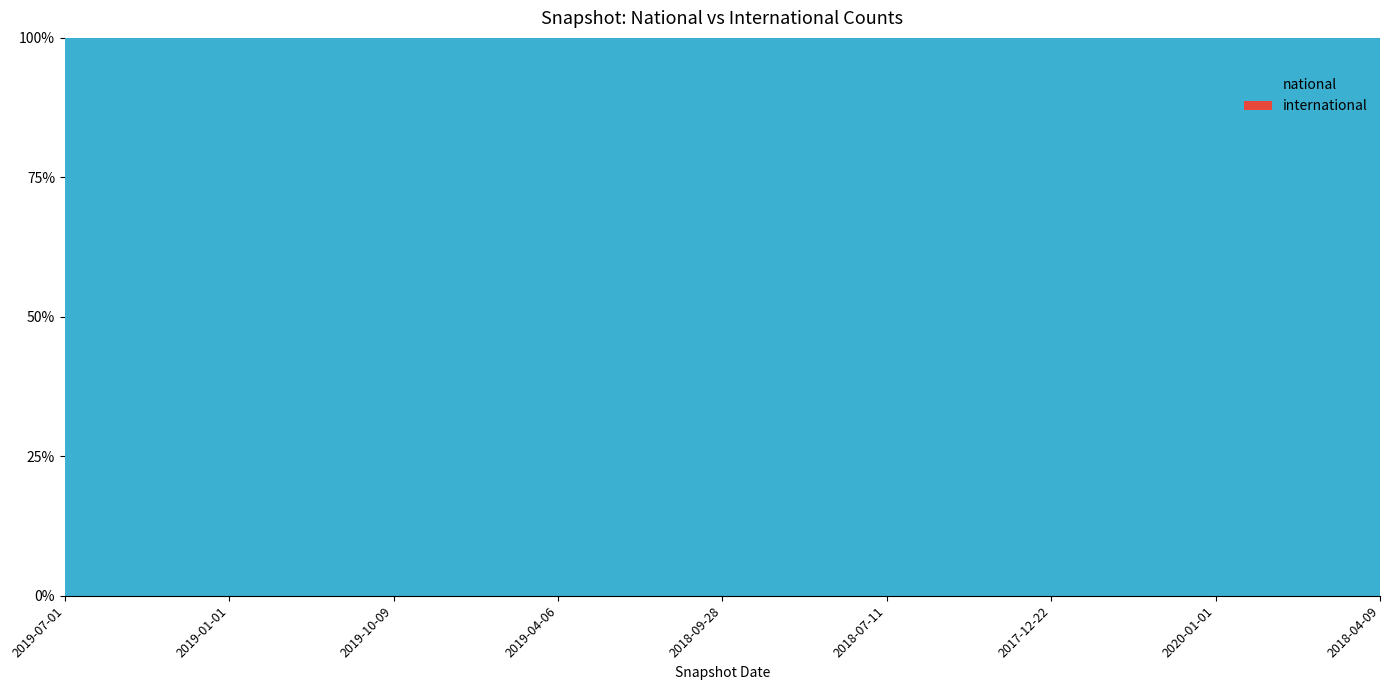

Reading left to right, extract all data points from this chart.

national: 2019-07-01=1535	2019-01-01=1215	2019-10-09=1535	2019-04-06=1535	2018-09-28=1215	2018-07-11=1215	2017-12-22=1215	2020-01-01=1535	2018-04-09=1215
international: 2019-07-01=0	2019-01-01=0	2019-10-09=0	2019-04-06=0	2018-09-28=0	2018-07-11=0	2017-12-22=0	2020-01-01=0	2018-04-09=0